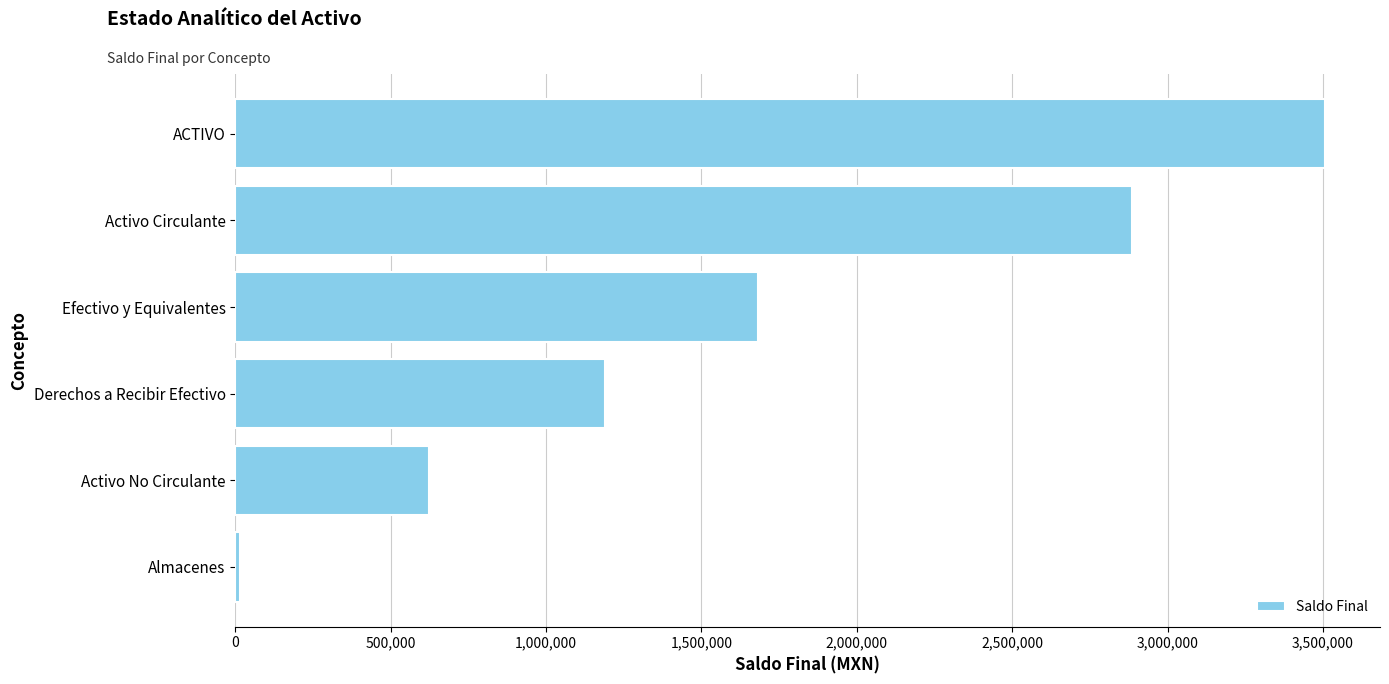

What is the label of the 6th bar from the bottom?

ACTIVO